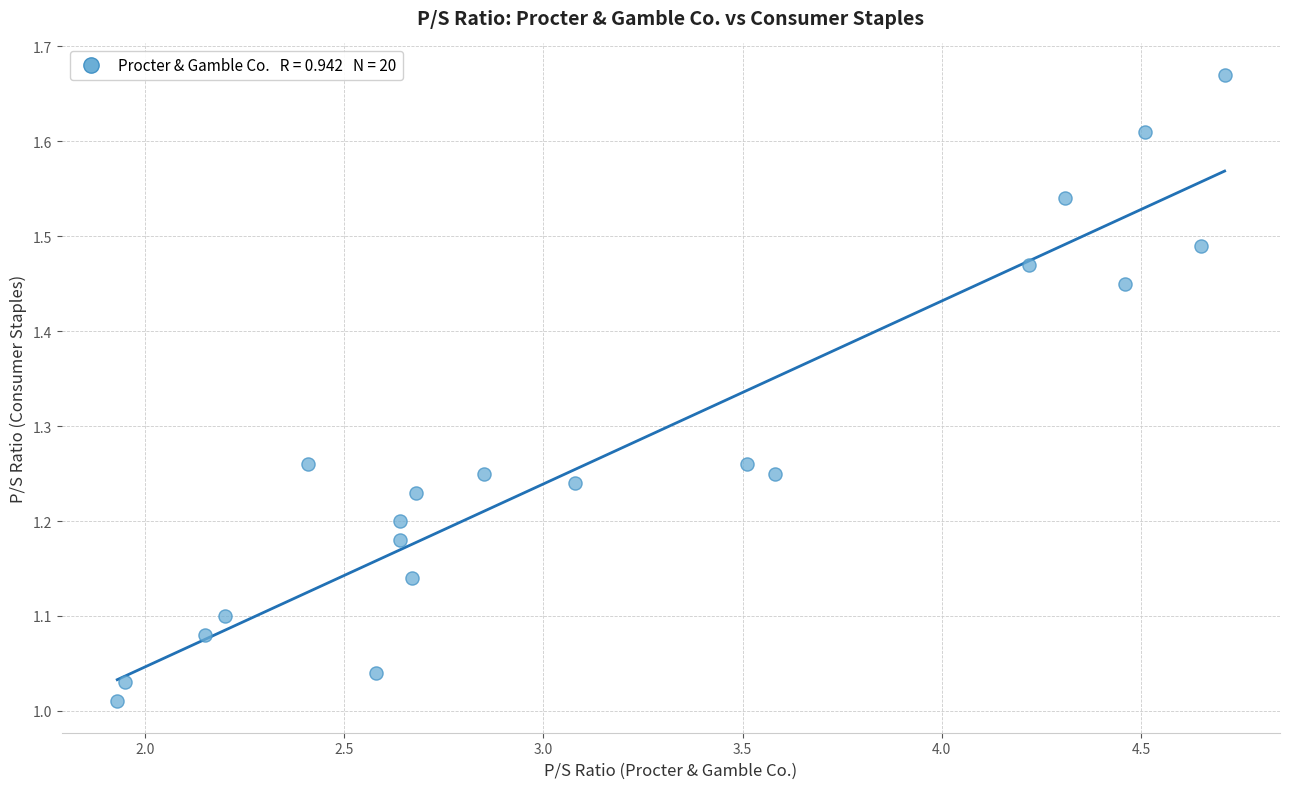

What is the range of Y values (max minus min)?

0.7